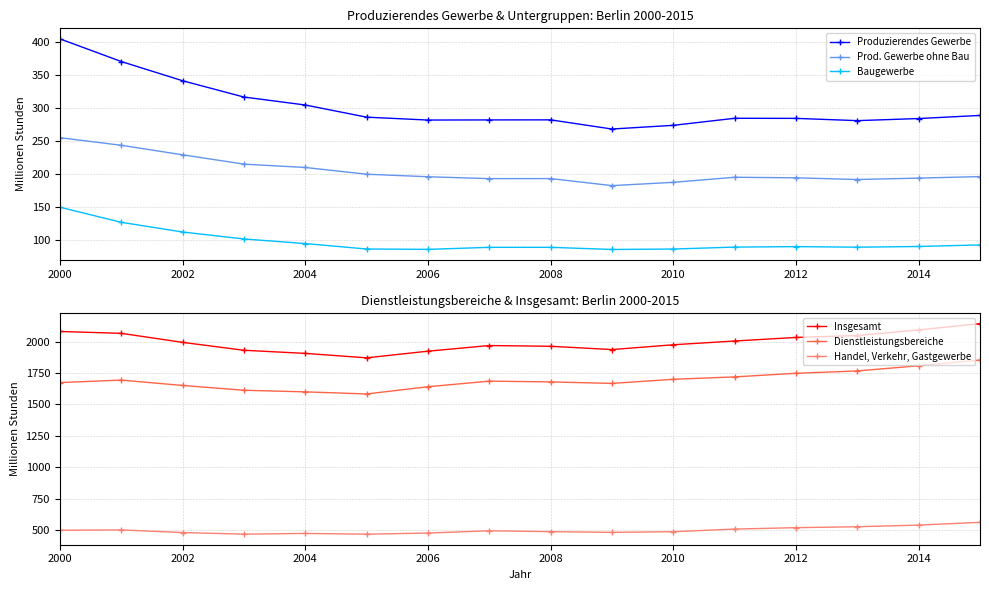

What is the value of the Dienstleistungsbereiche point at the 5th from the left?

1600.2